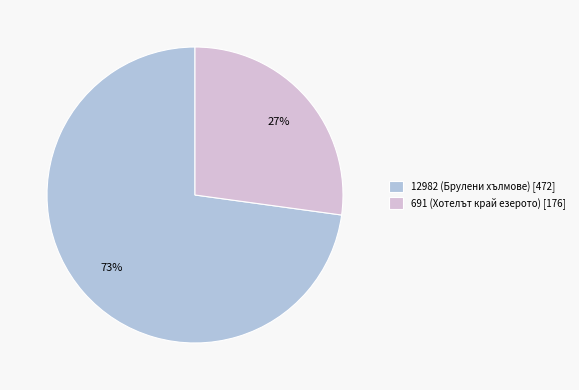

True or false: 12982 accounts for 73% of the total.

True